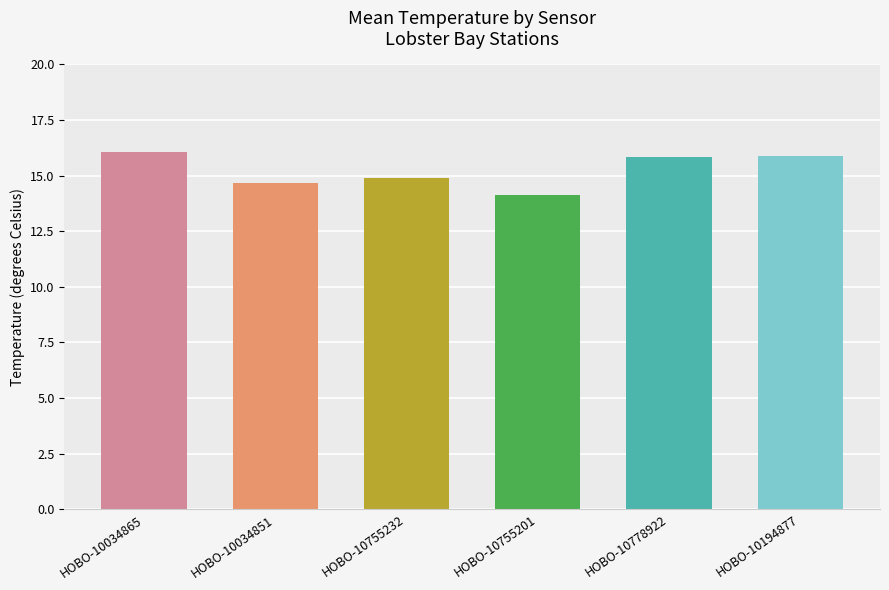

The chart shows a value of 15.8 at HOBO-10778922. True or false?

True